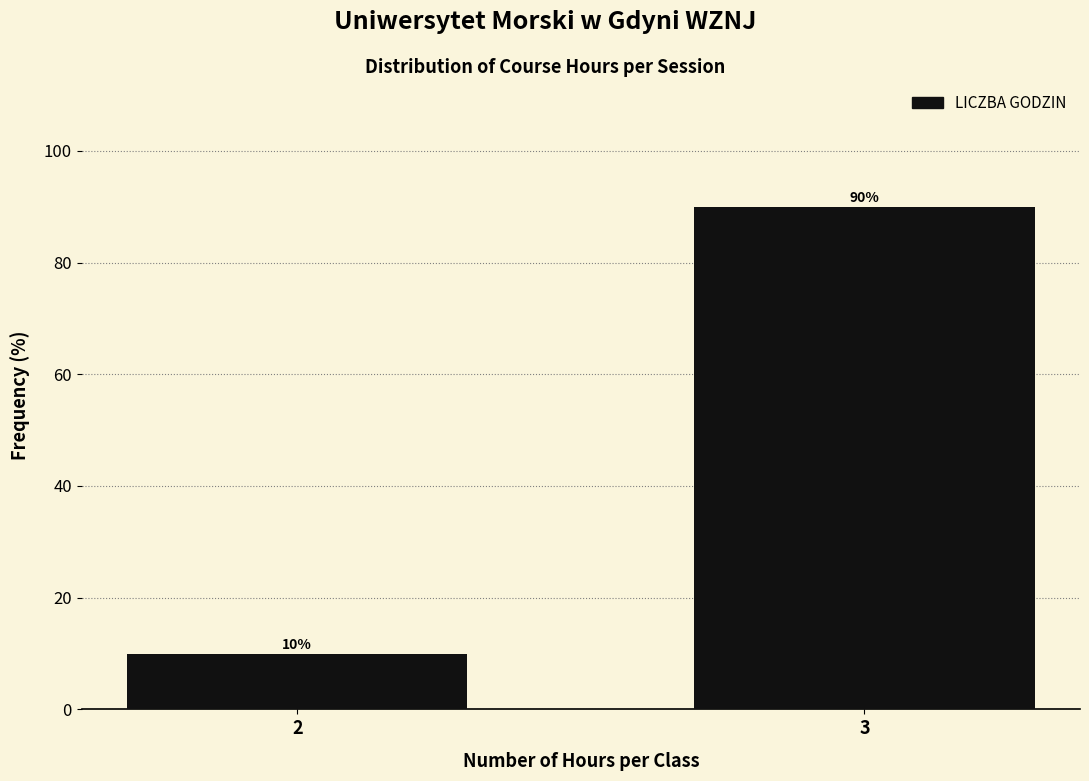

Reading left to right, what are all the values shown in this chart?

10	90